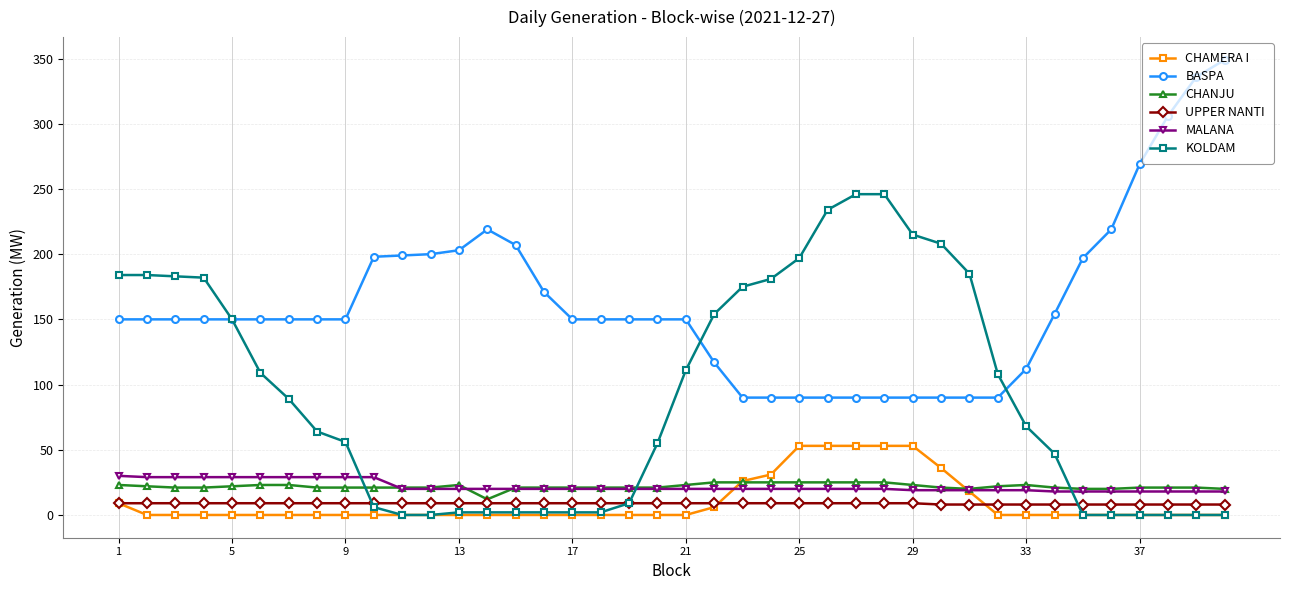

True or false: CHANJU and BASPA intersect in this chart.

False